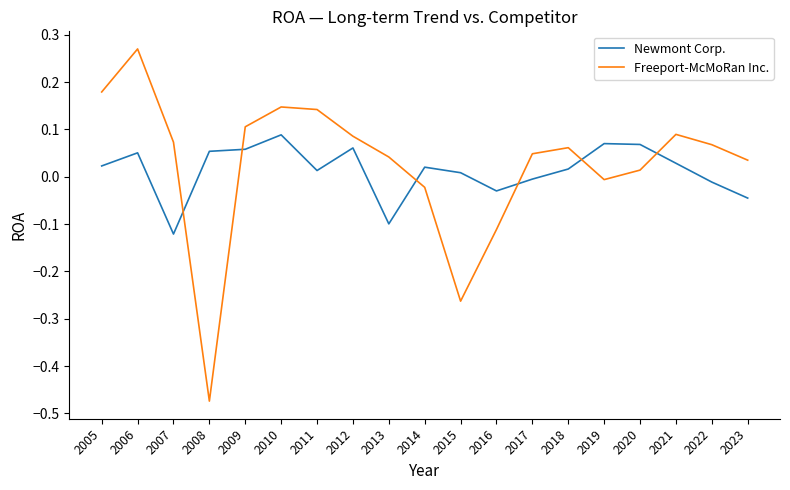

At which category does Newmont Corp. reach its first local valley?

2007